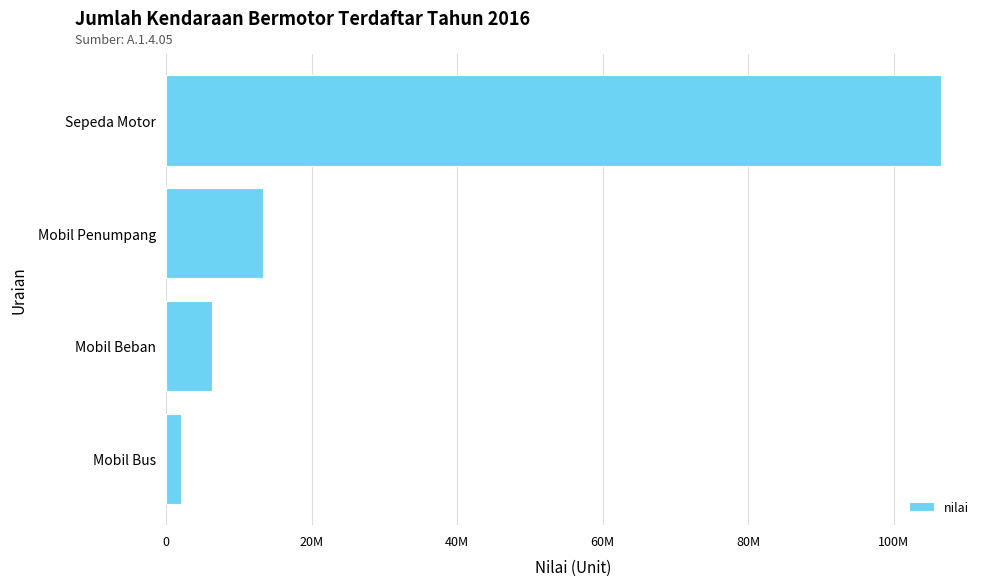

What is the average value?

32017276